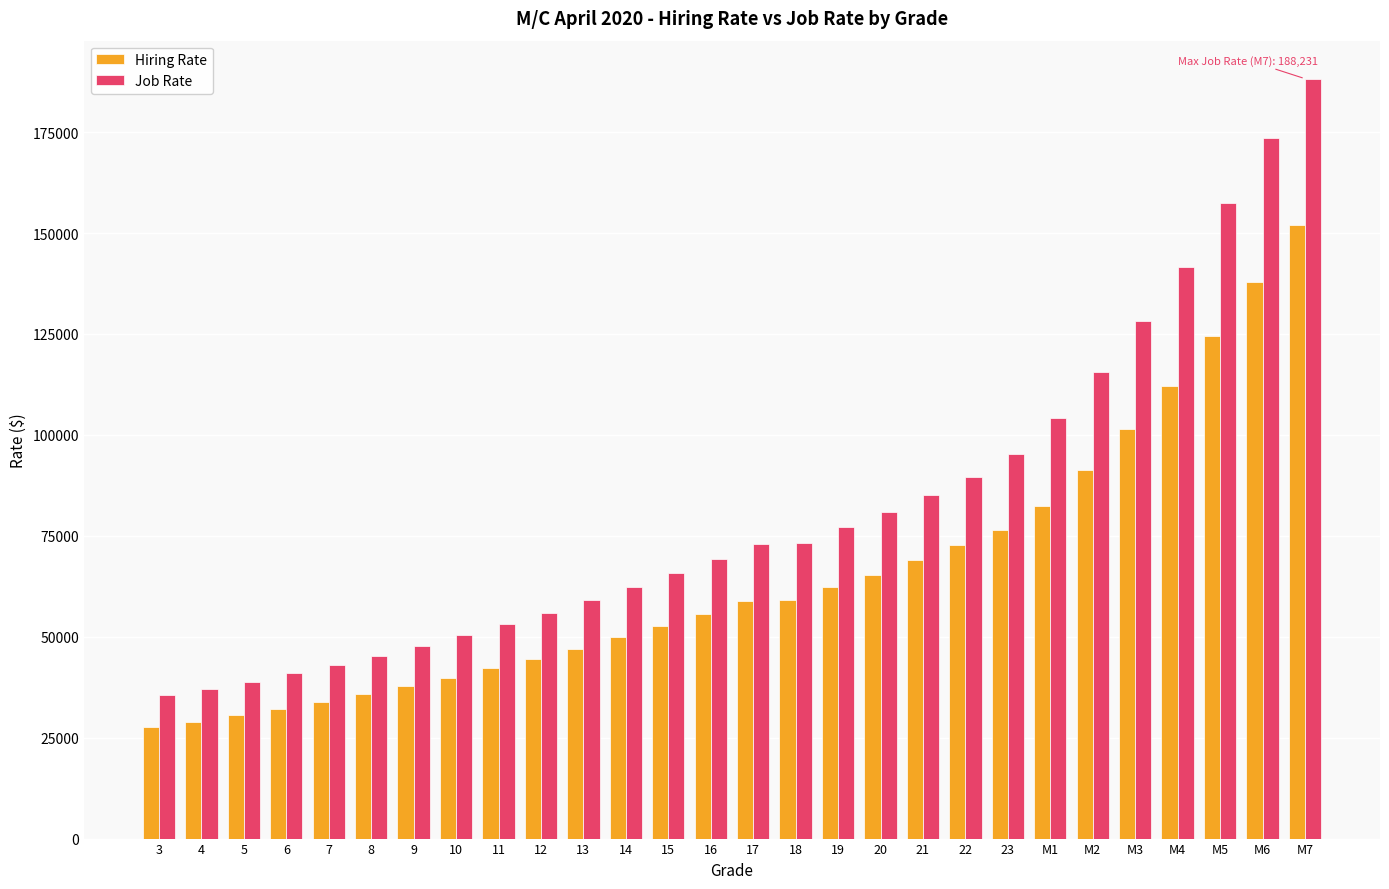

What position from the right is M4?

4